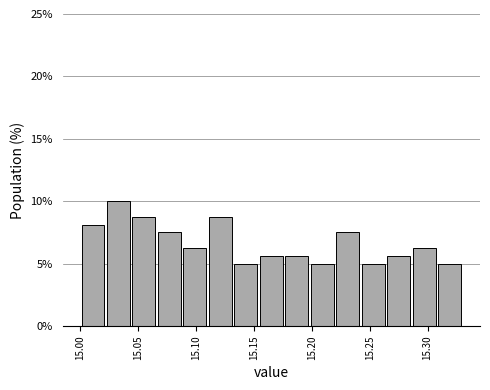

Reading left to right, transcribe this chart: for each bar, give the range it covers on the x-axis and its height. Neither the bar edges nor the heights are printed on the chart, so give them approximately, as read against the axes.

15.000 to 15.022: 8.0
15.022 to 15.044: 10.0
15.044 to 15.066: 9.0
15.066 to 15.088: 7.5
15.088 to 15.110: 6.5
15.110 to 15.132: 9.0
15.132 to 15.154: 5.0
15.154 to 15.176: 5.5
15.176 to 15.198: 5.5
15.198 to 15.220: 5.0
15.220 to 15.242: 7.5
15.242 to 15.264: 5.0
15.264 to 15.286: 5.5
15.286 to 15.308: 6.5
15.308 to 15.330: 5.0